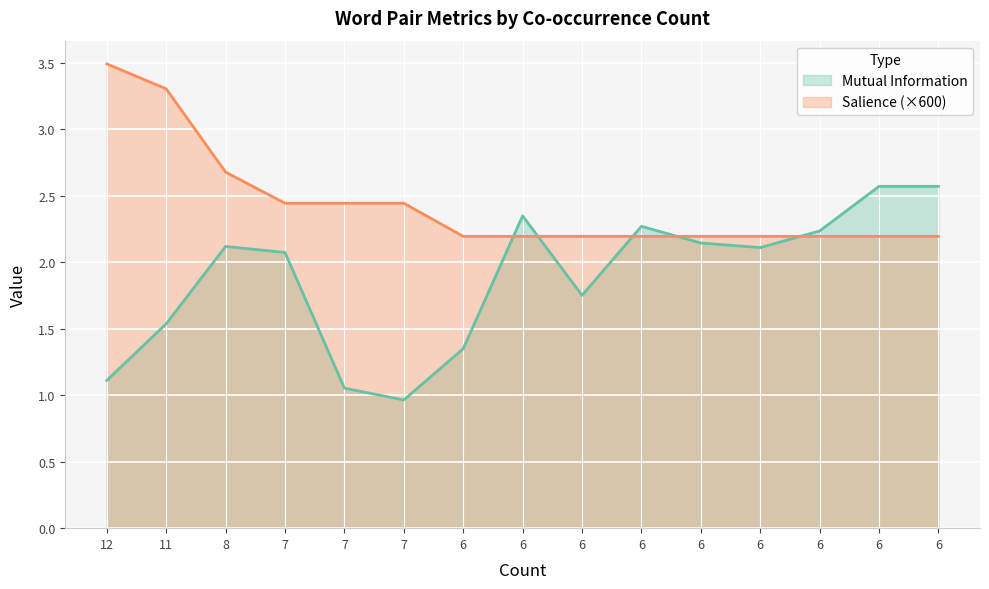

At how many categories does at least one series exceed 1?

15